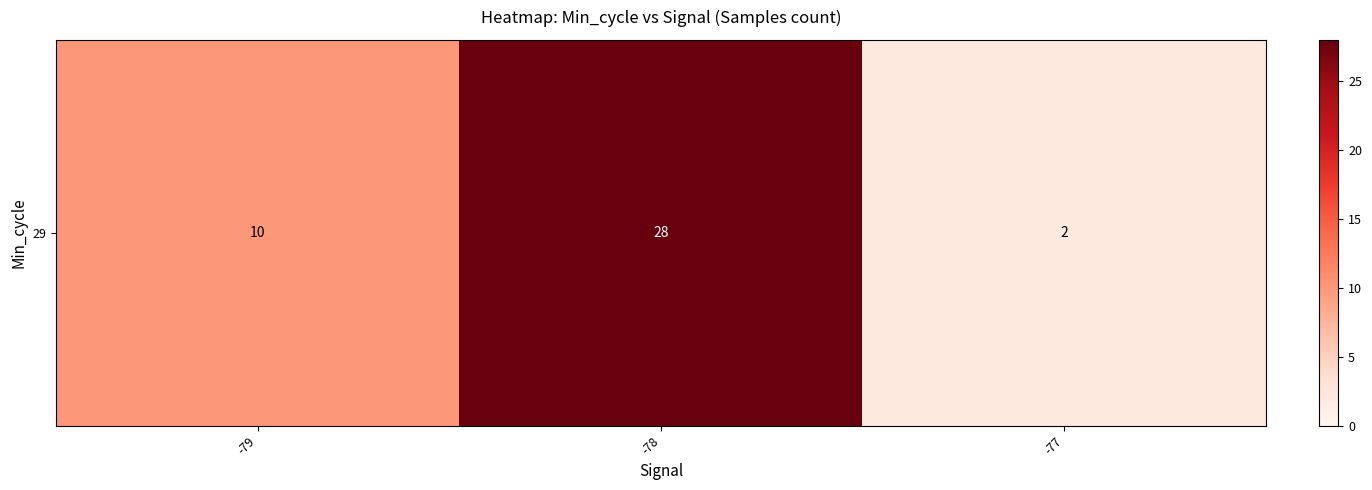

What is the difference between the values at -77 and -79?

8